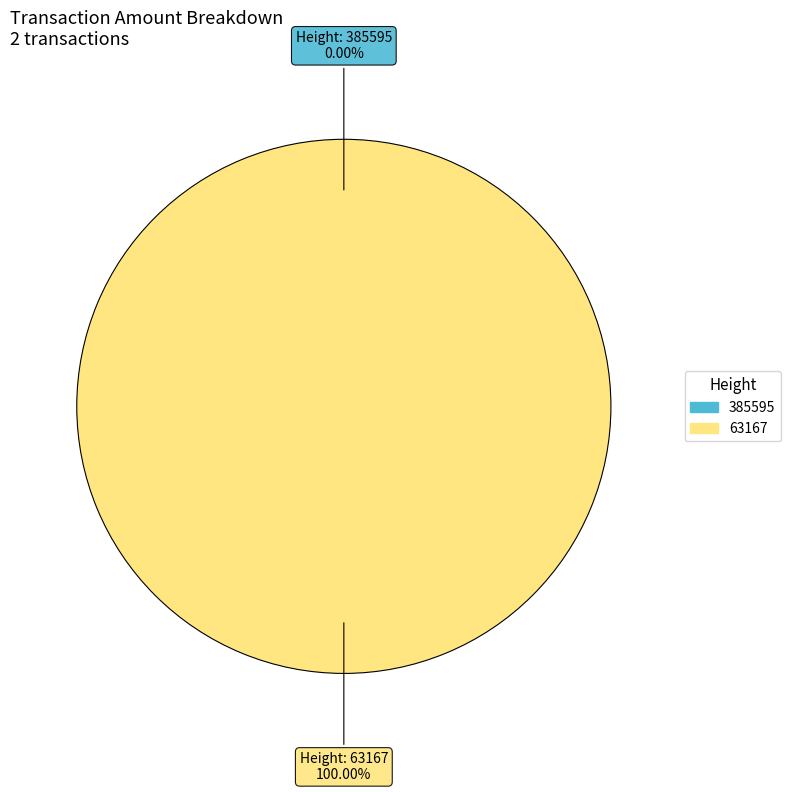

Is there a majority slice in this chart?

Yes